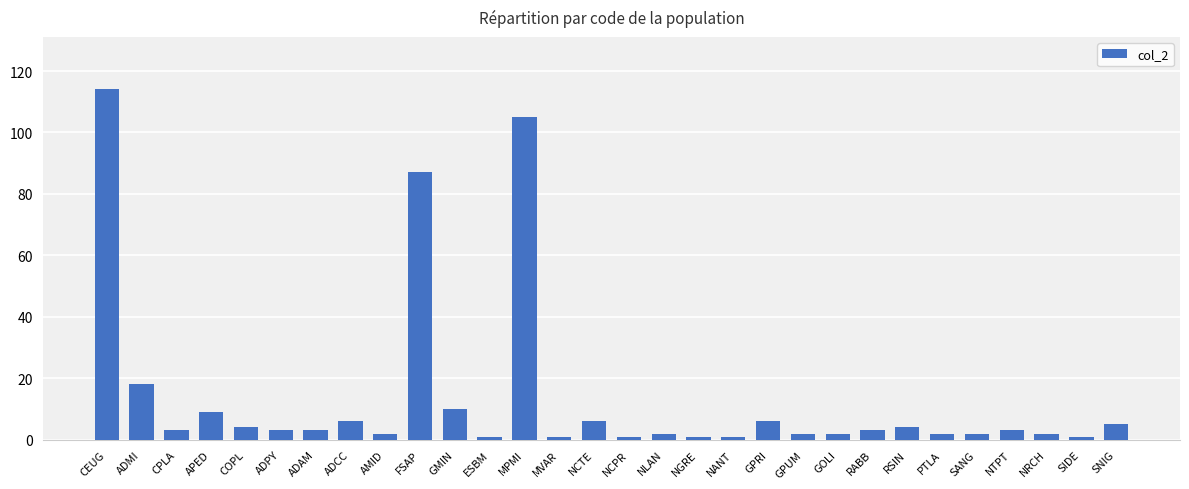

True or false: the data shows 70 at CEUG.

False